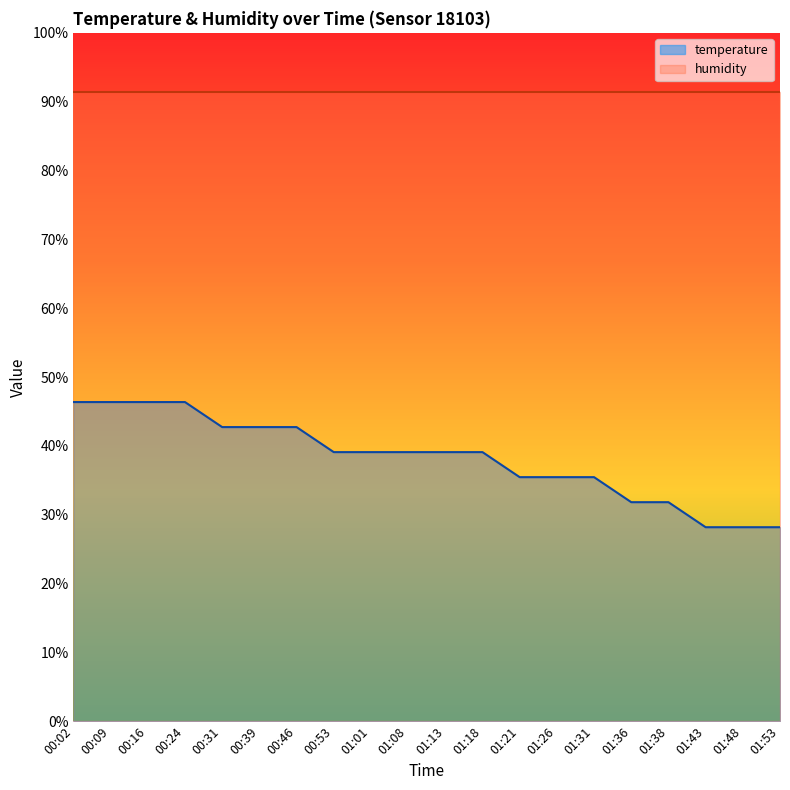

Rank the categories by value from lowest to highest.

01:43, 01:48, 01:53, 01:36, 01:38, 01:21, 01:26, 01:31, 00:53, 01:01, 01:08, 01:13, 01:18, 00:31, 00:39, 00:46, 00:02, 00:09, 00:16, 00:24